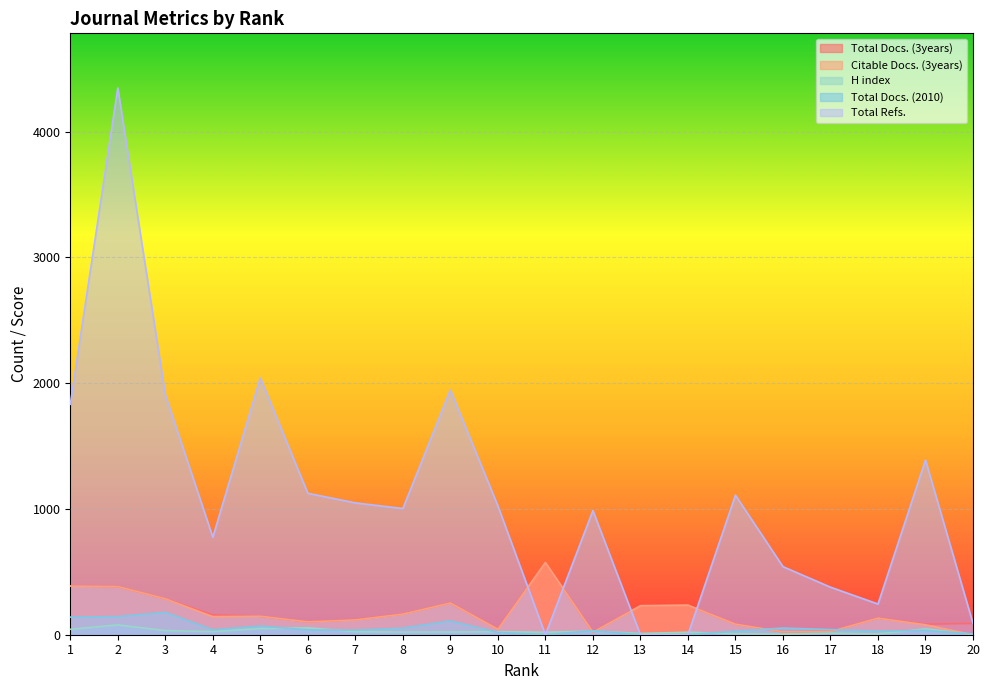

Where does the Total Refs. series first go above 1024?

1